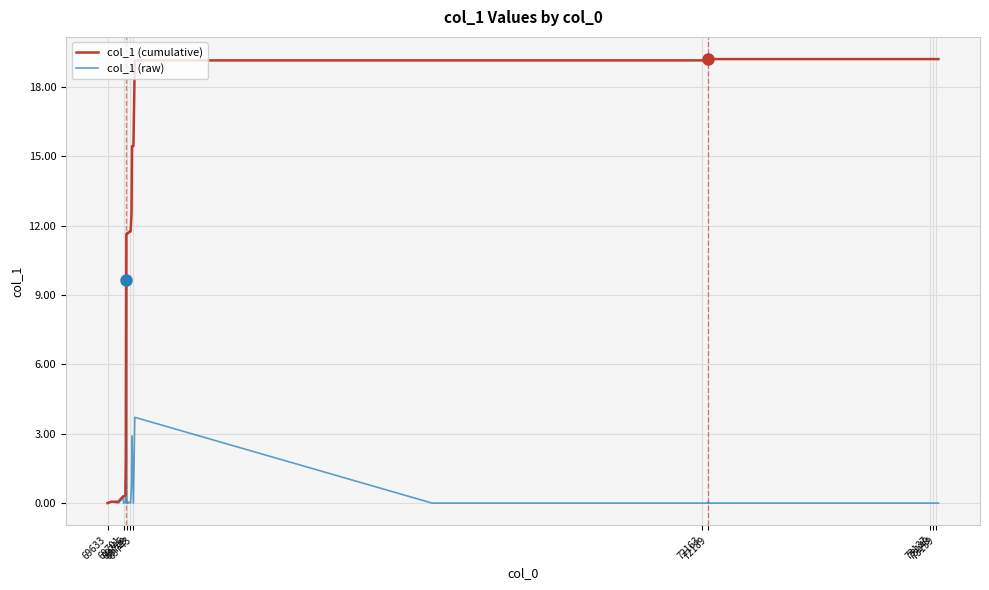

How many lines are shown in the chart?

2